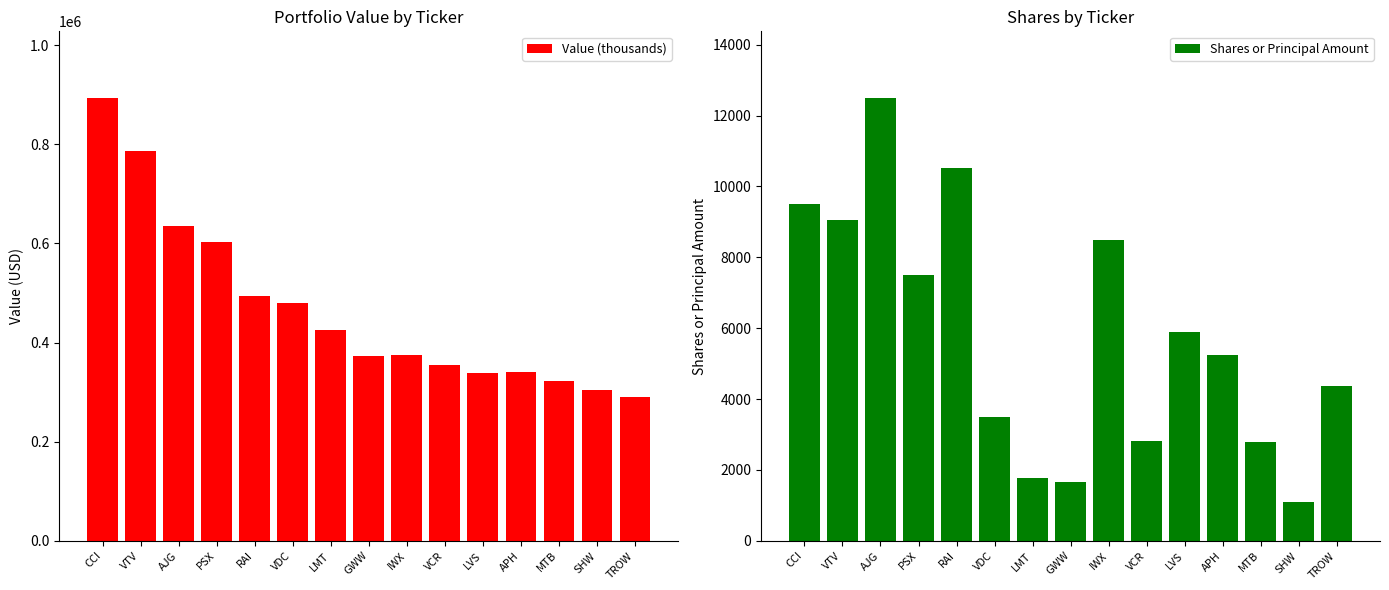

Rank the series by their average value, from highest to lowest.

Value (thousands), Shares or Principal Amount